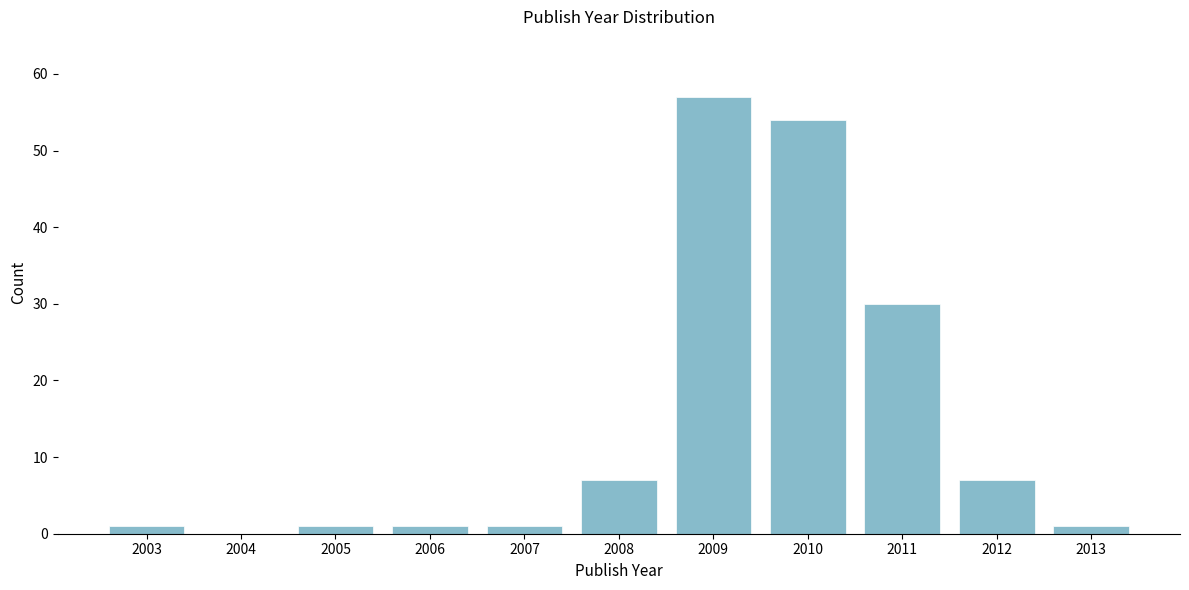

Where is the data nearest to the value 28?

2011